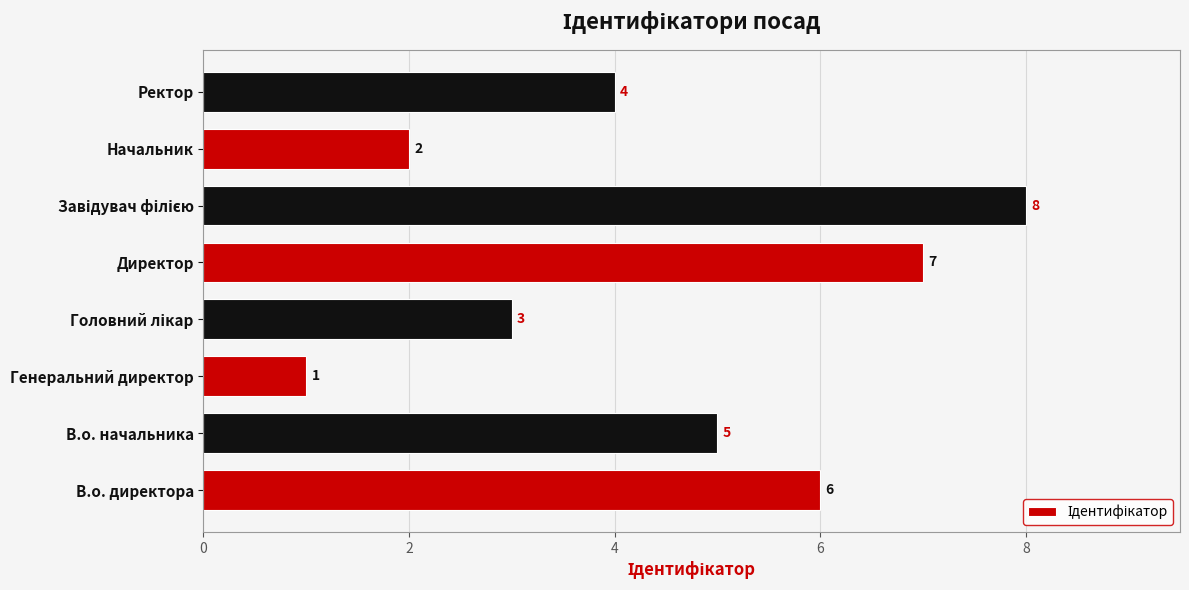

The value at Генеральний директор is 2. True or false?

False